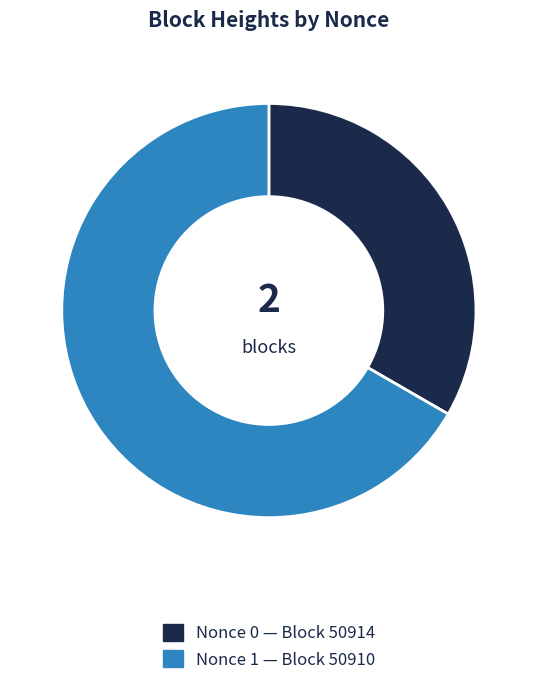

Count the number of slices in the pie.

2